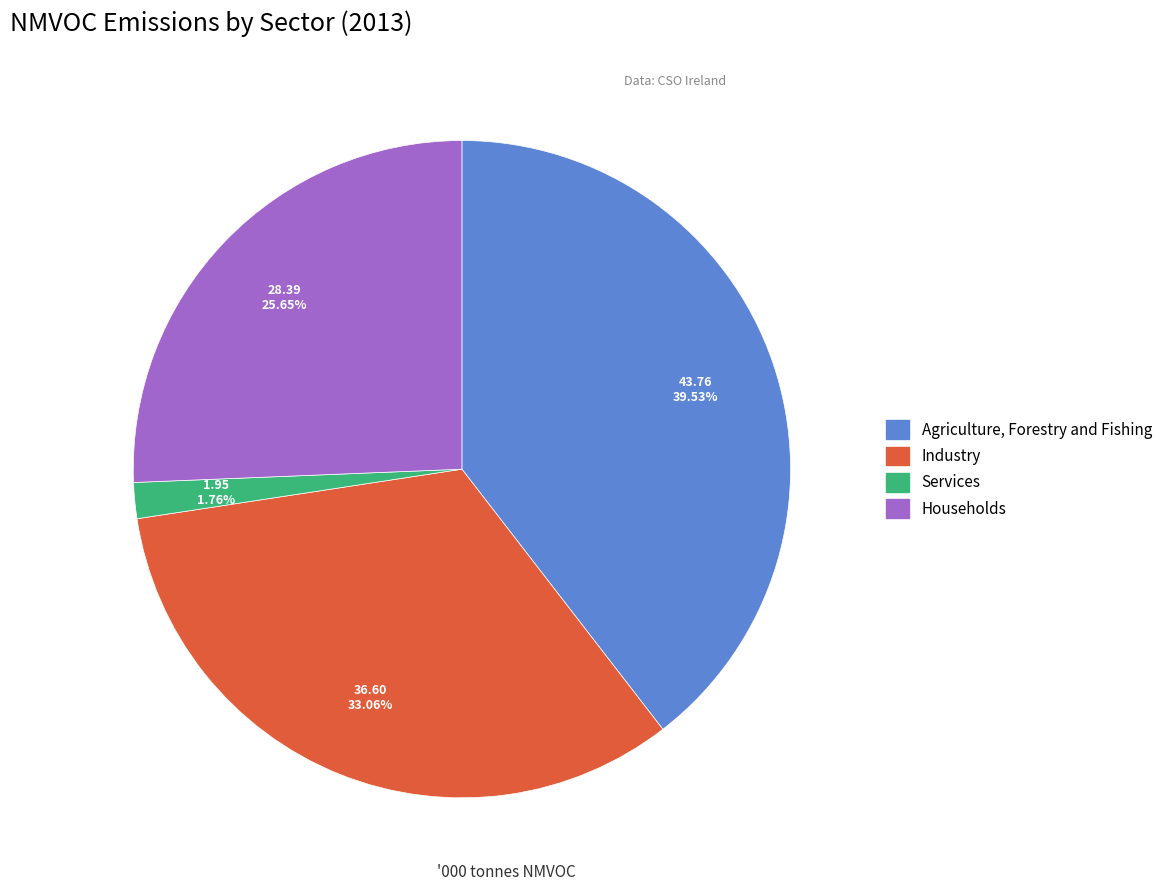

Is it true that Services is 13% of the pie?

False